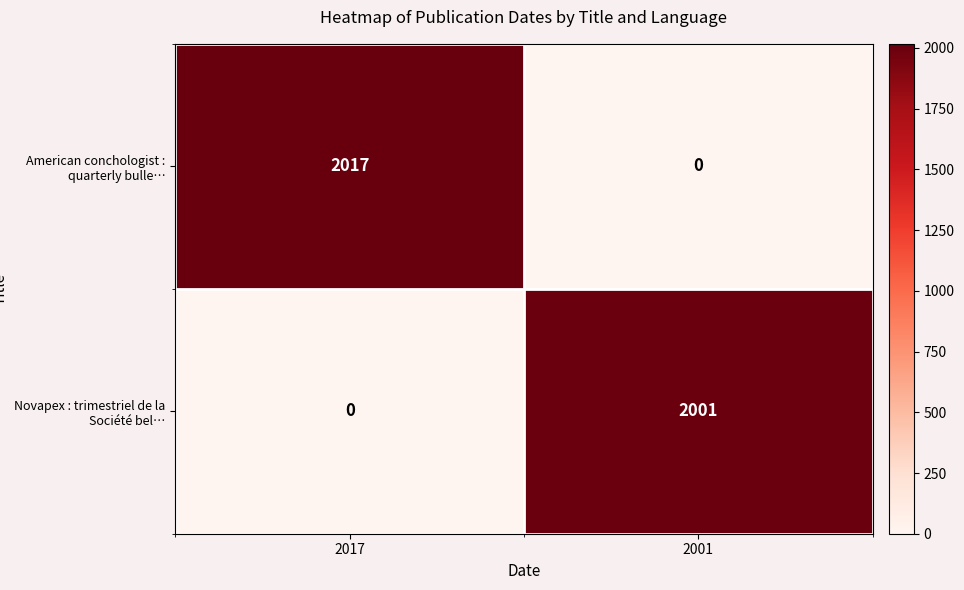

What is the spread (max minus min) of values at 2017?

2017